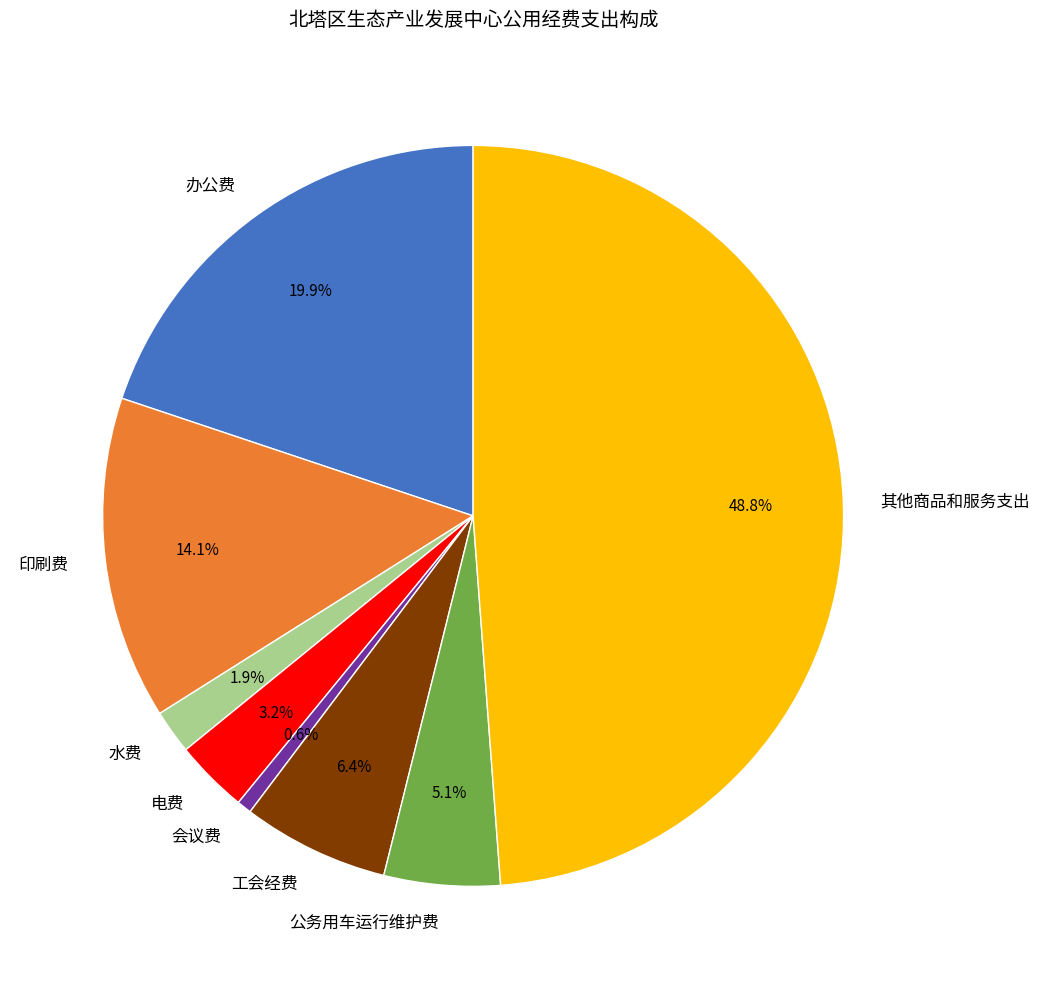

What percentage is the 印刷费 slice, to the nearest percent?

14%